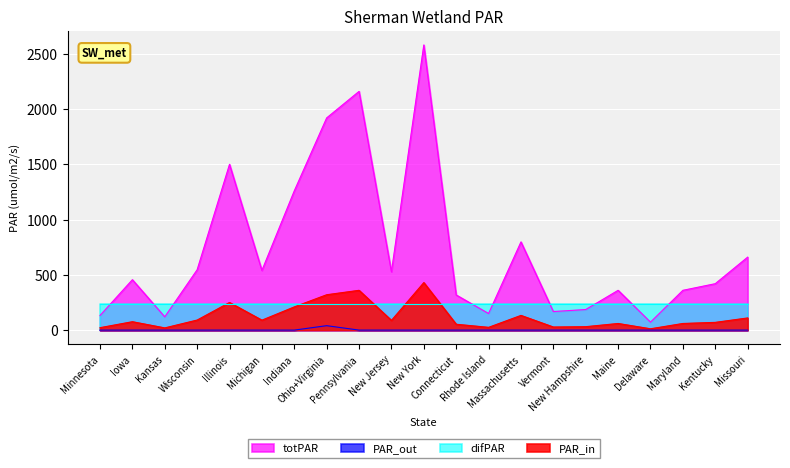

Which series has the widest spread of values?

totPAR